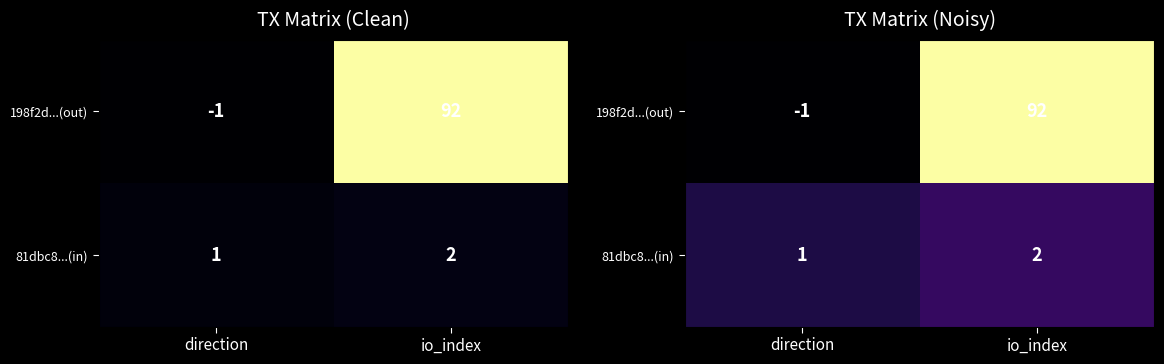

At which category is the sum across all series the highest?

io_index